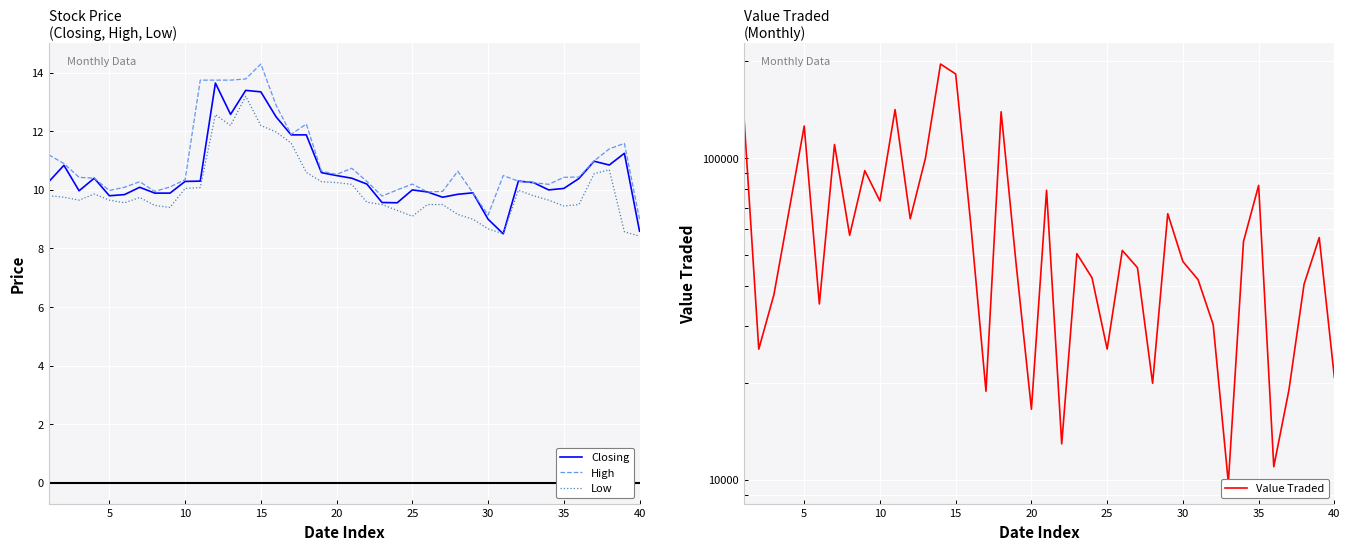

True or false: Low has more than 2 interior local peaks.

True